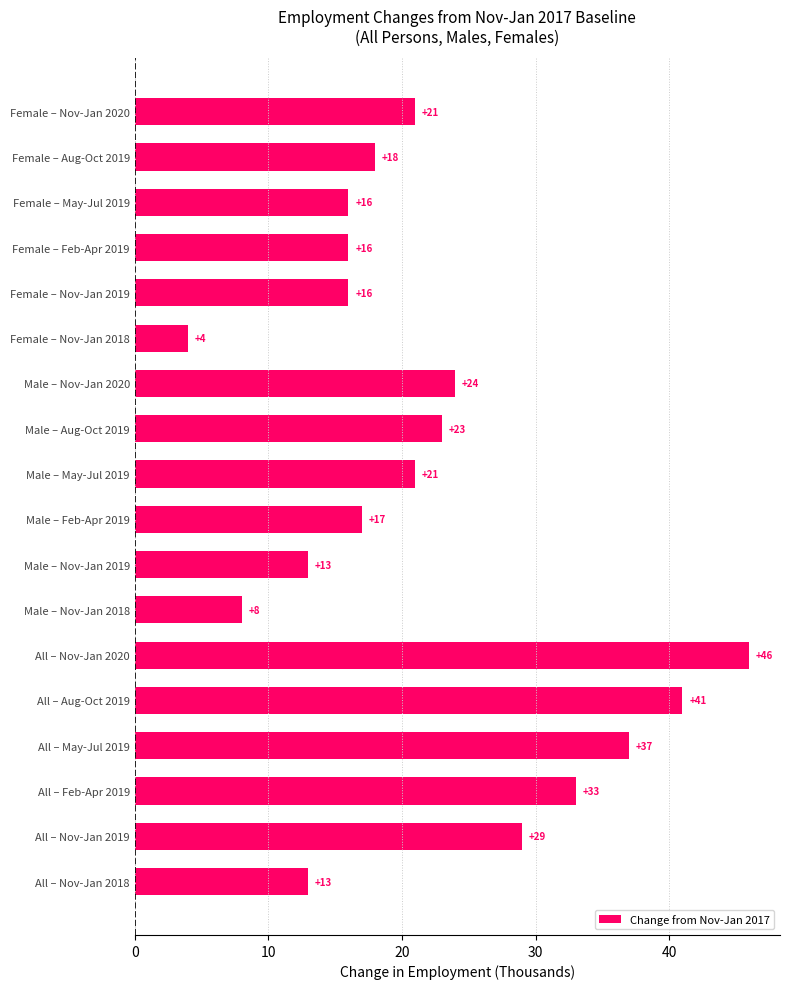

Which label corresponds to the largest value in the chart?

All – Nov-Jan 2020